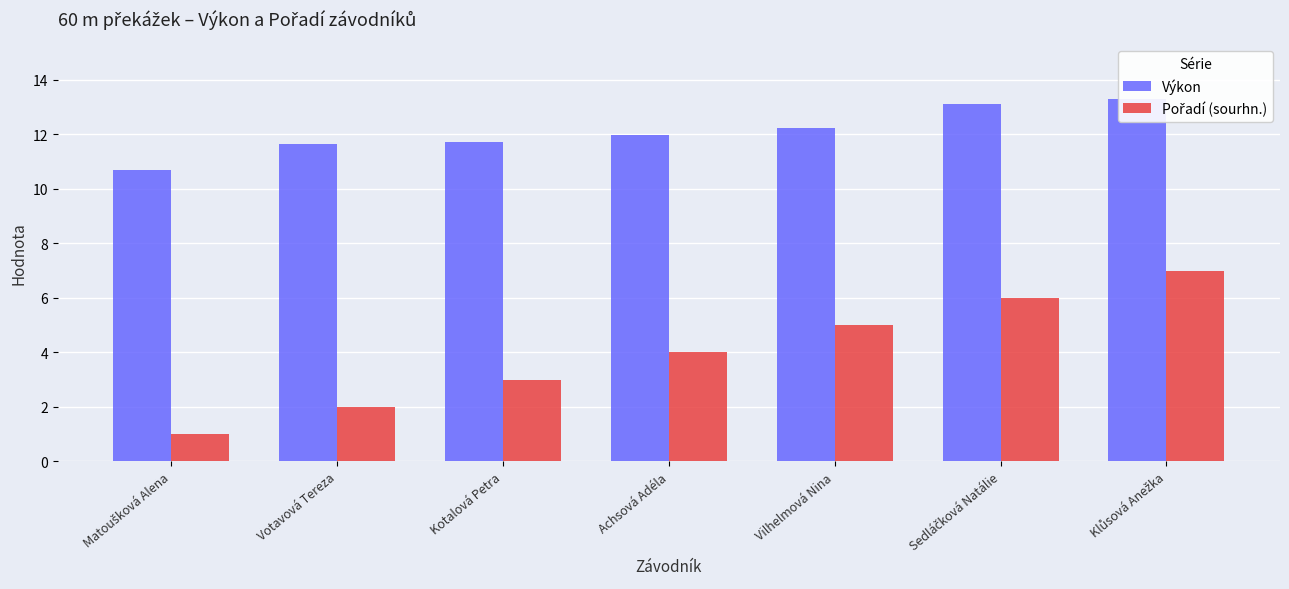

At Vilhelmová Nina, list the series in order from smallest to largest.

Pořadí (sourhn.), Výkon